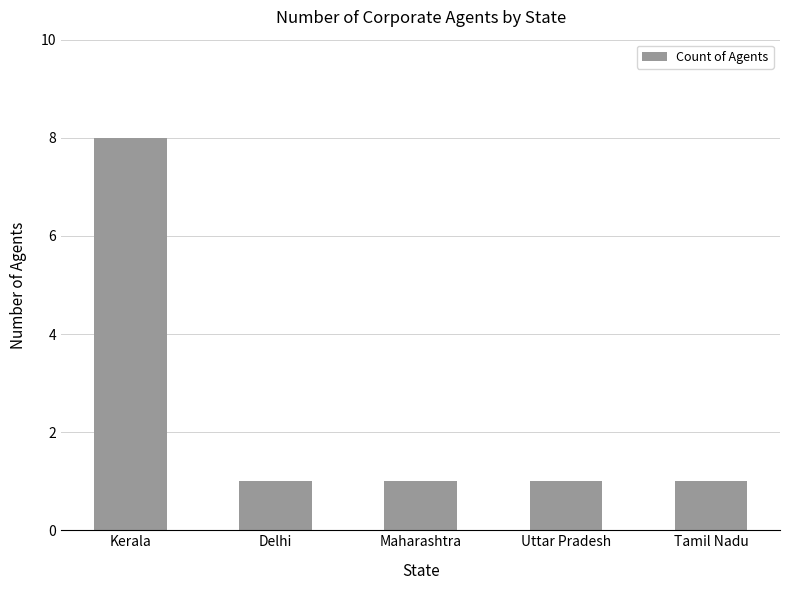

How many bars are there in total?

5